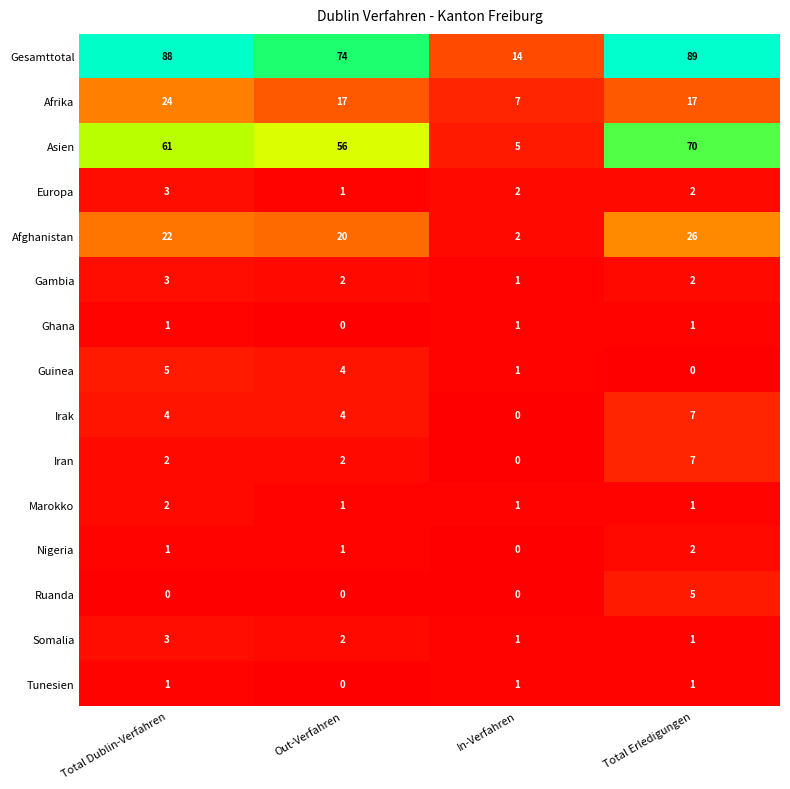

True or false: Marokko has a value of 1 at Total Erledigungen.

True